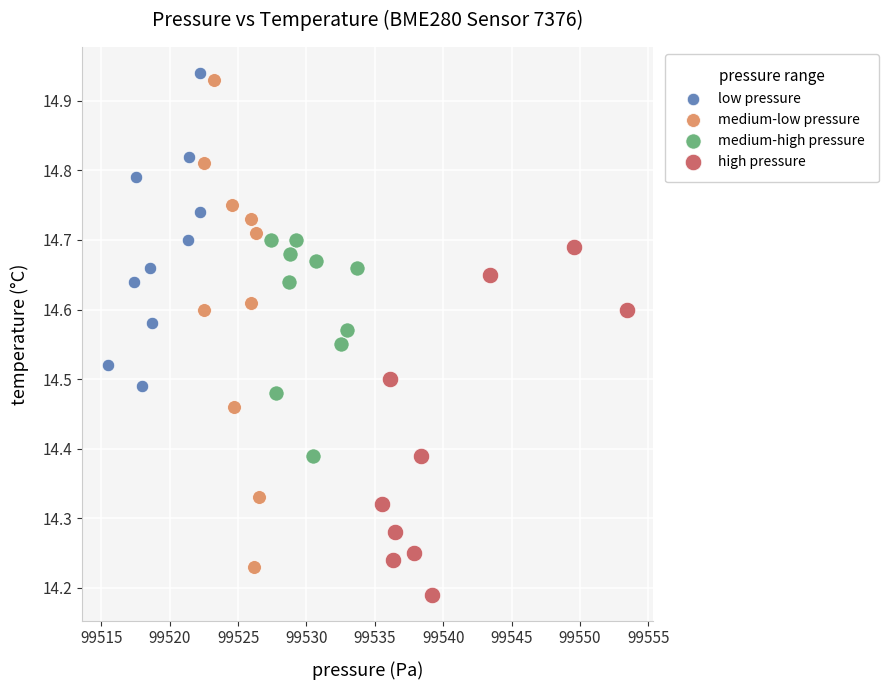

Which series has the largest Y range (max minus min)?

medium-low pressure